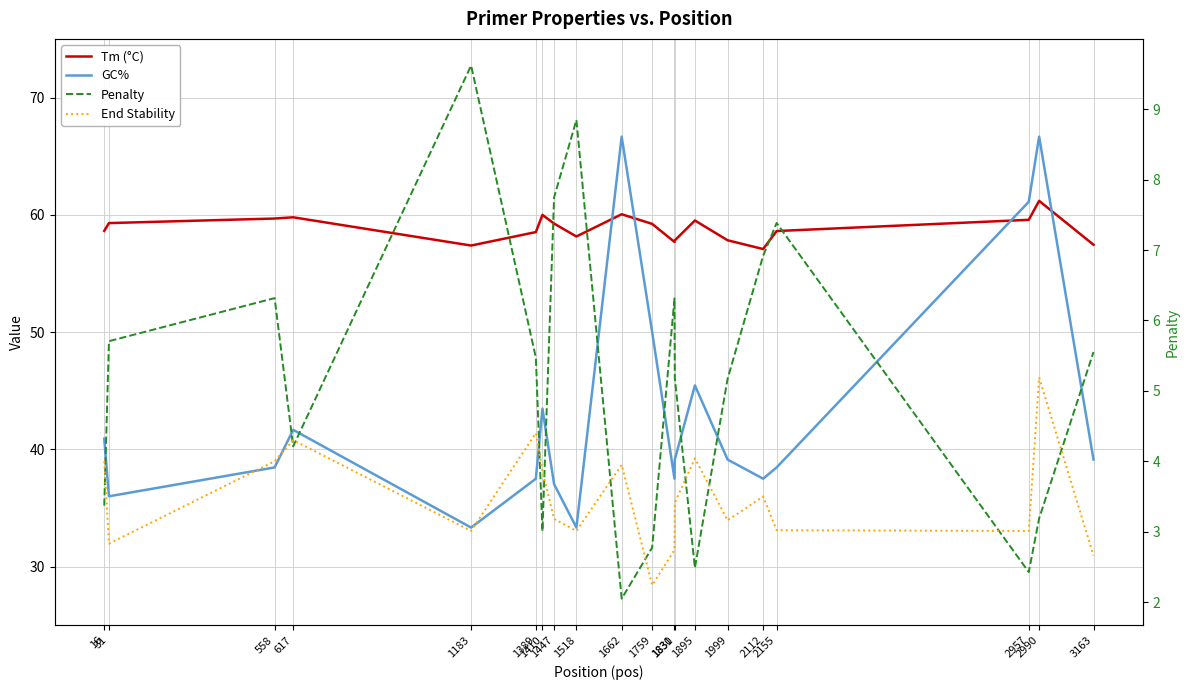

What is the smallest value displayed?

2.0